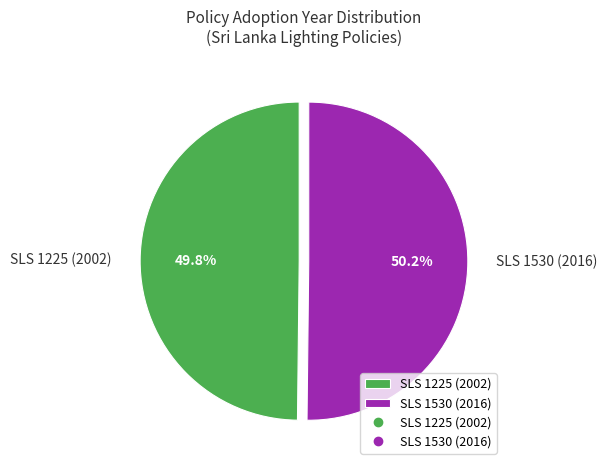

What is the ratio of the value at SLS 1530 (2016) to the value at SLS 1225 (2002)?

1.0